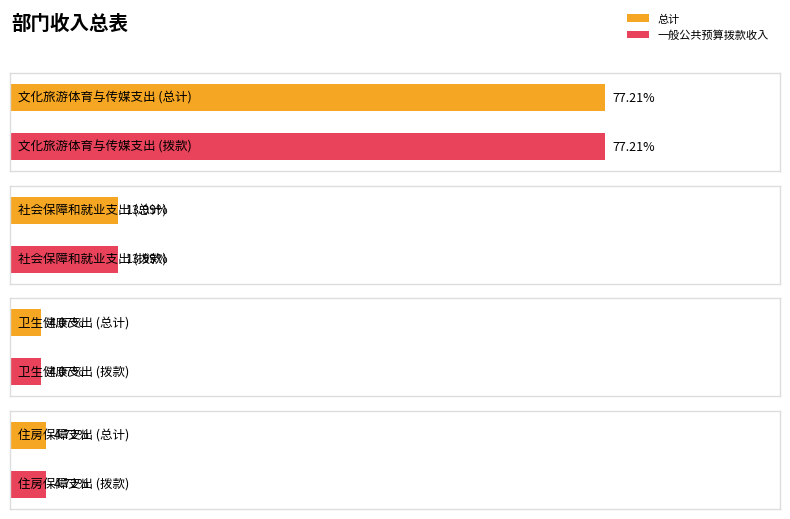

Between 文化旅游体育与传媒支出 and 卫生健康支出, which series saw the biggest shift?

总计